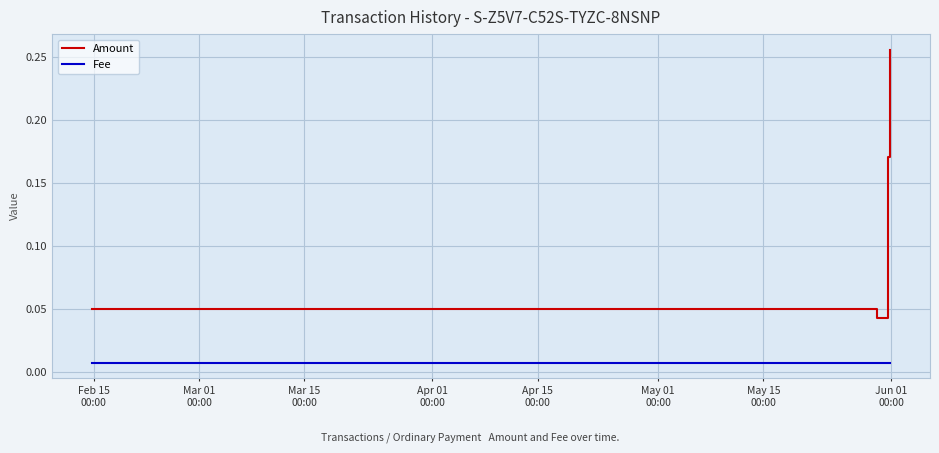

List the series in order of their peak value, lowest first.

Fee, Amount